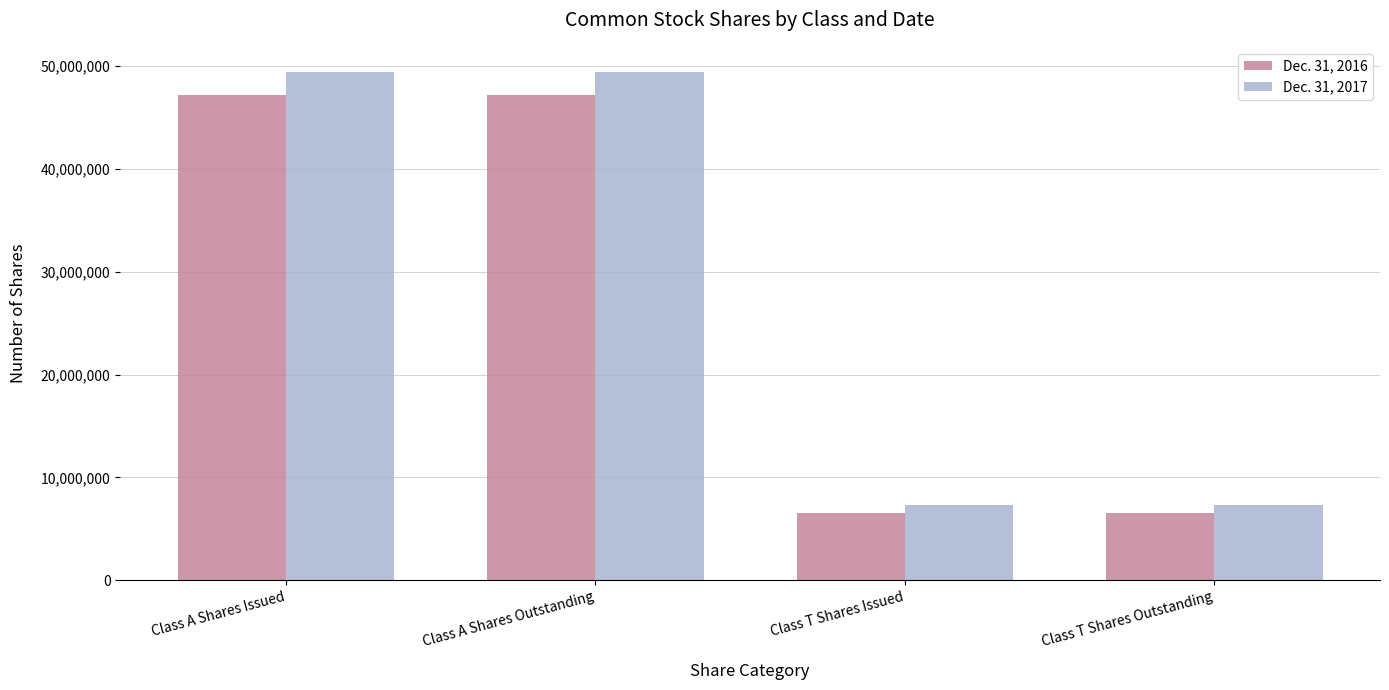

Does the chart contain stacked bars?

No